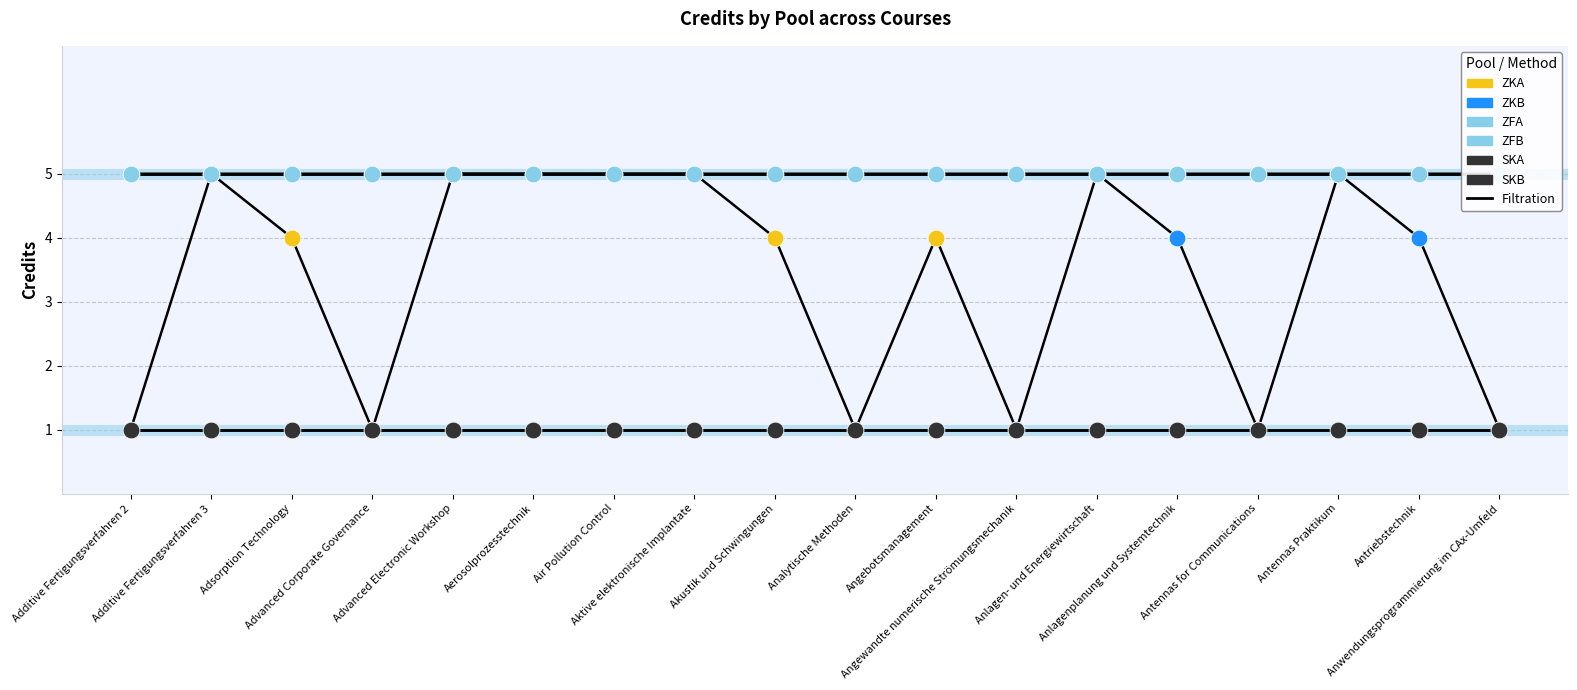

Which series has the largest total across all categories?

ZFA